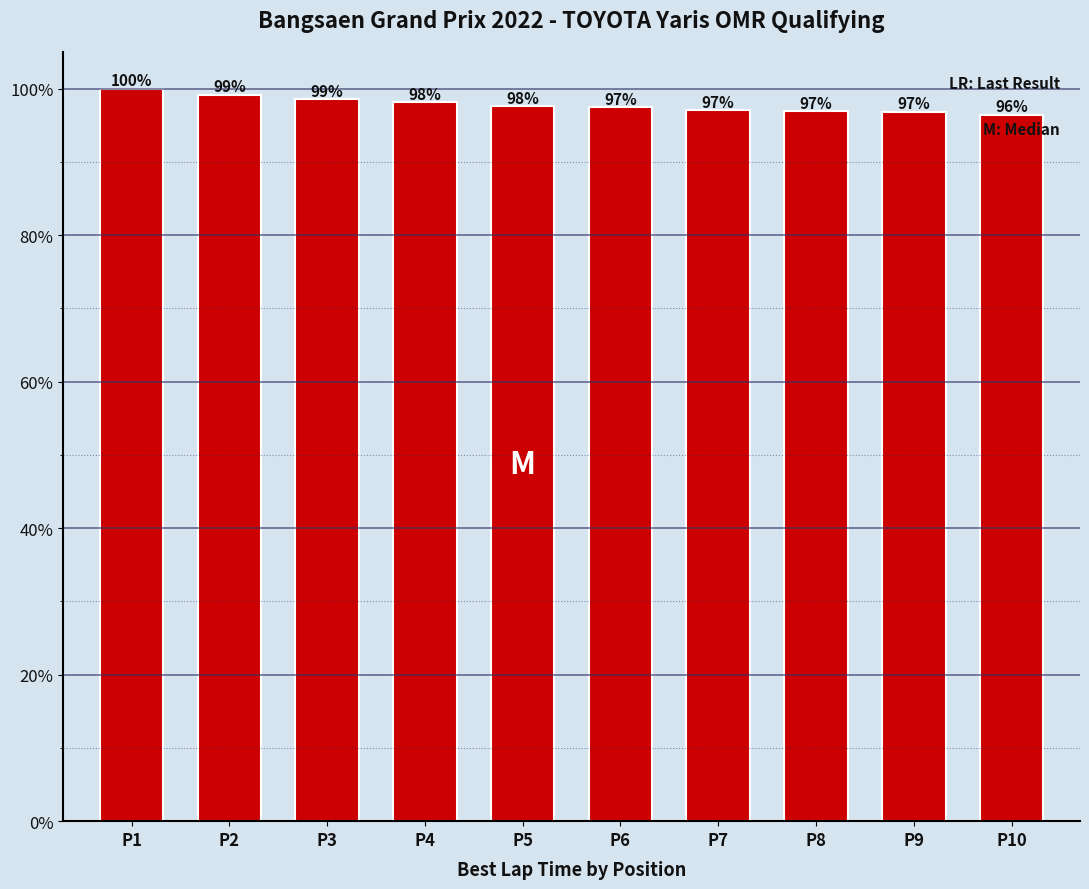

Which category has the lowest value across all series?

P10